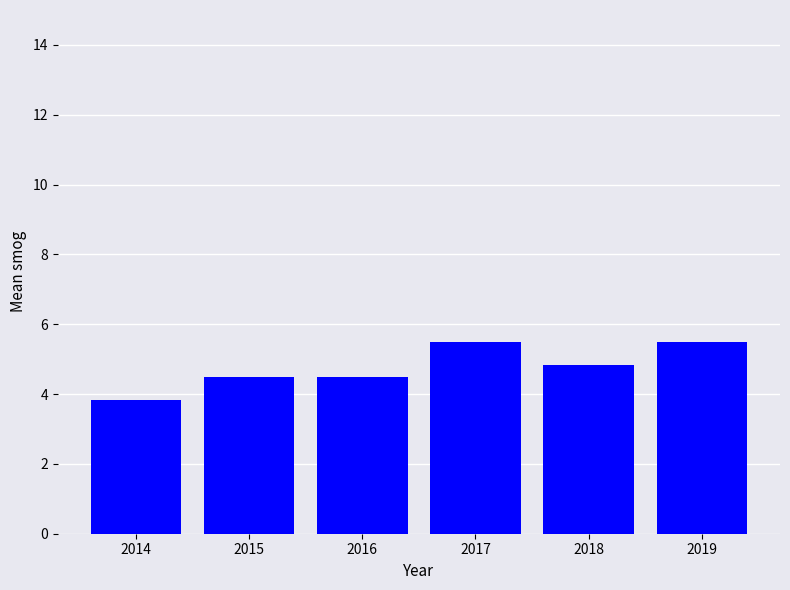

What is the average value?

4.8